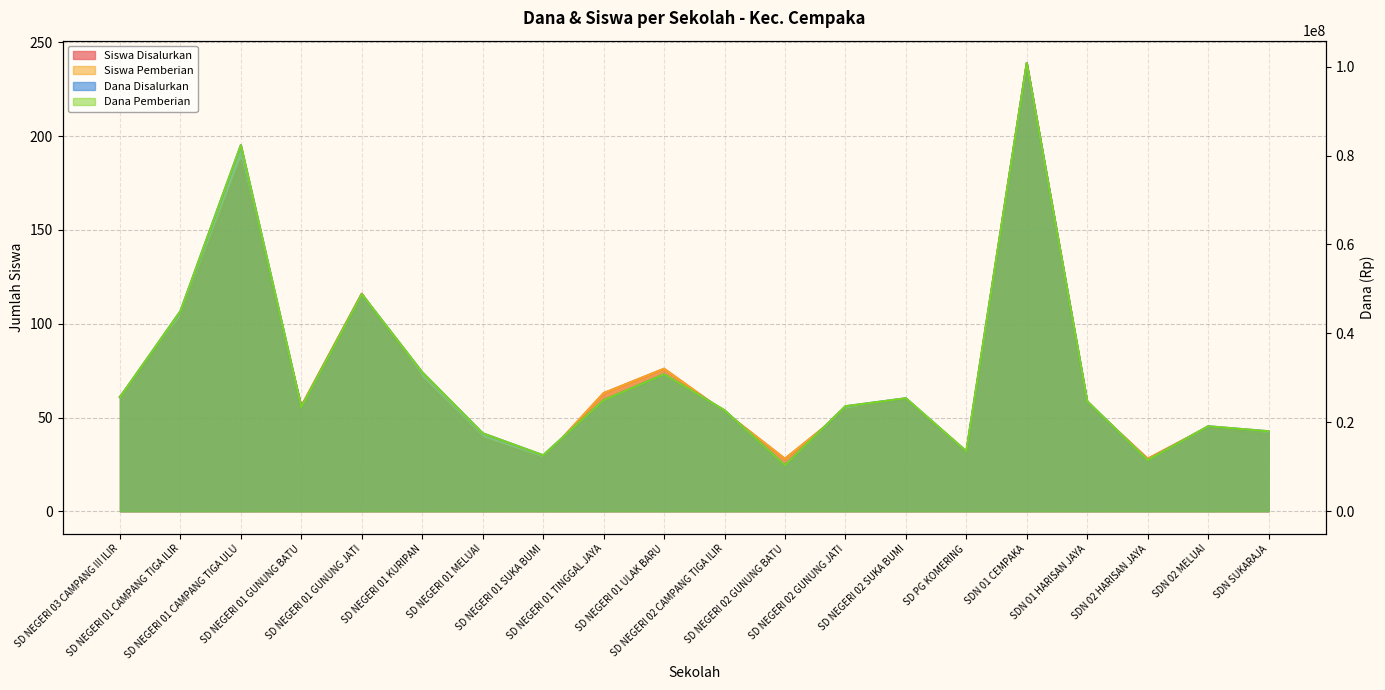

How many values in the Dana Disalurkan series exceed 24750000?

9